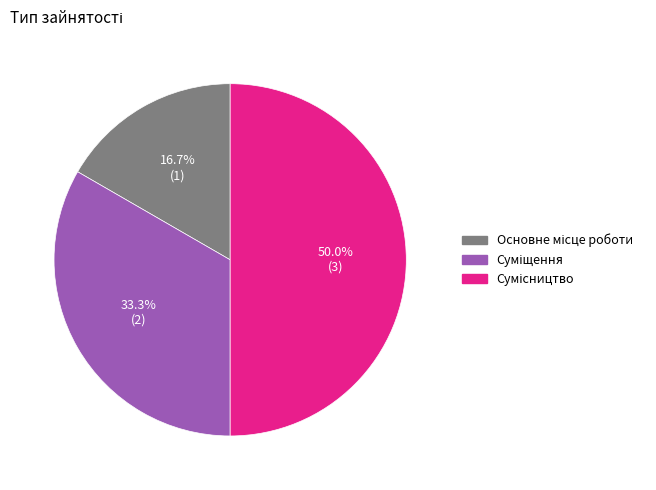

Count the number of slices in the pie.

3